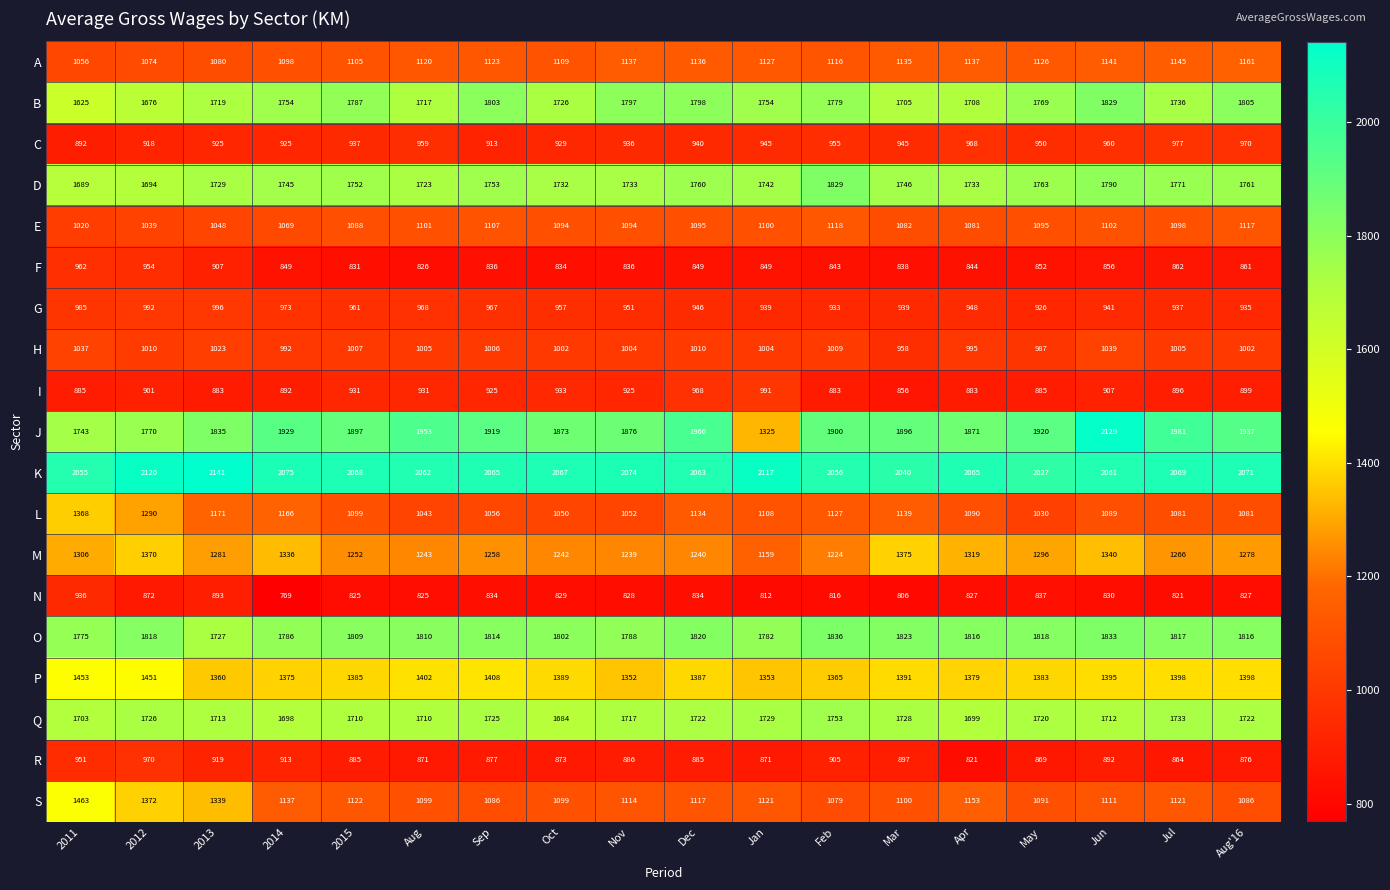

What value does the J series have at Oct, to the nearest 100?

1900